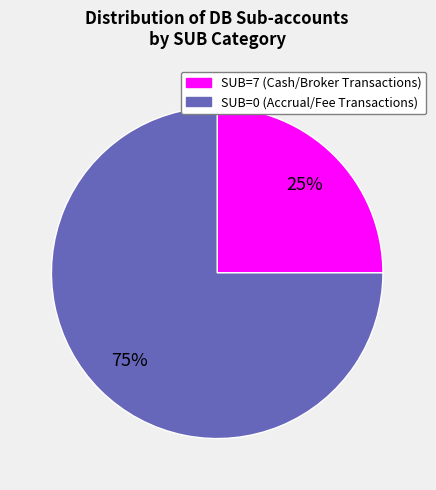

Which slice represents more than half of the pie?

SUB=0 (Accrual/Fee Transactions)